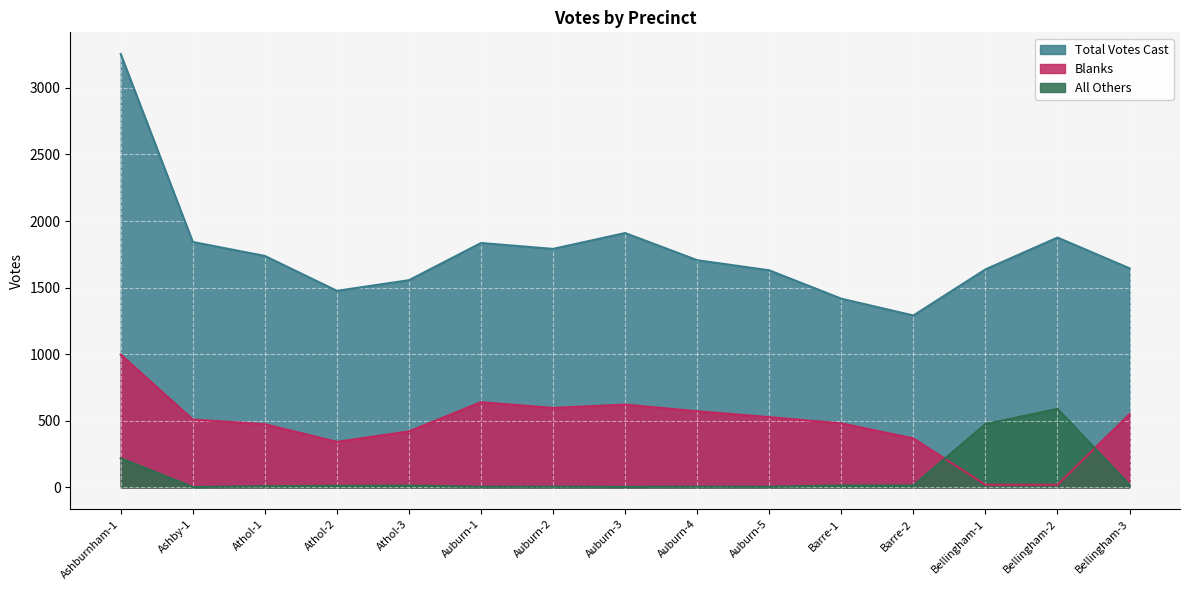

At which label does Blanks first exceed 510?

Ashburnham-1